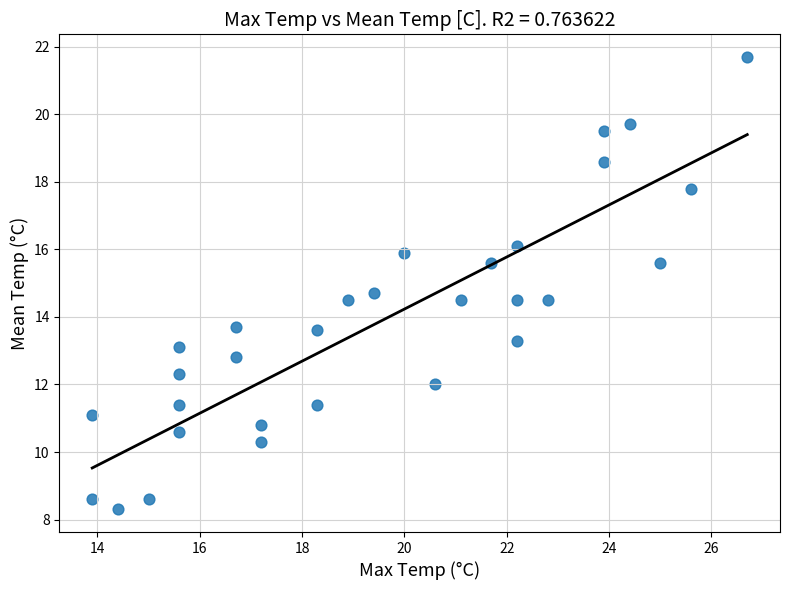

What is the range of X values (max minus min)?

12.8